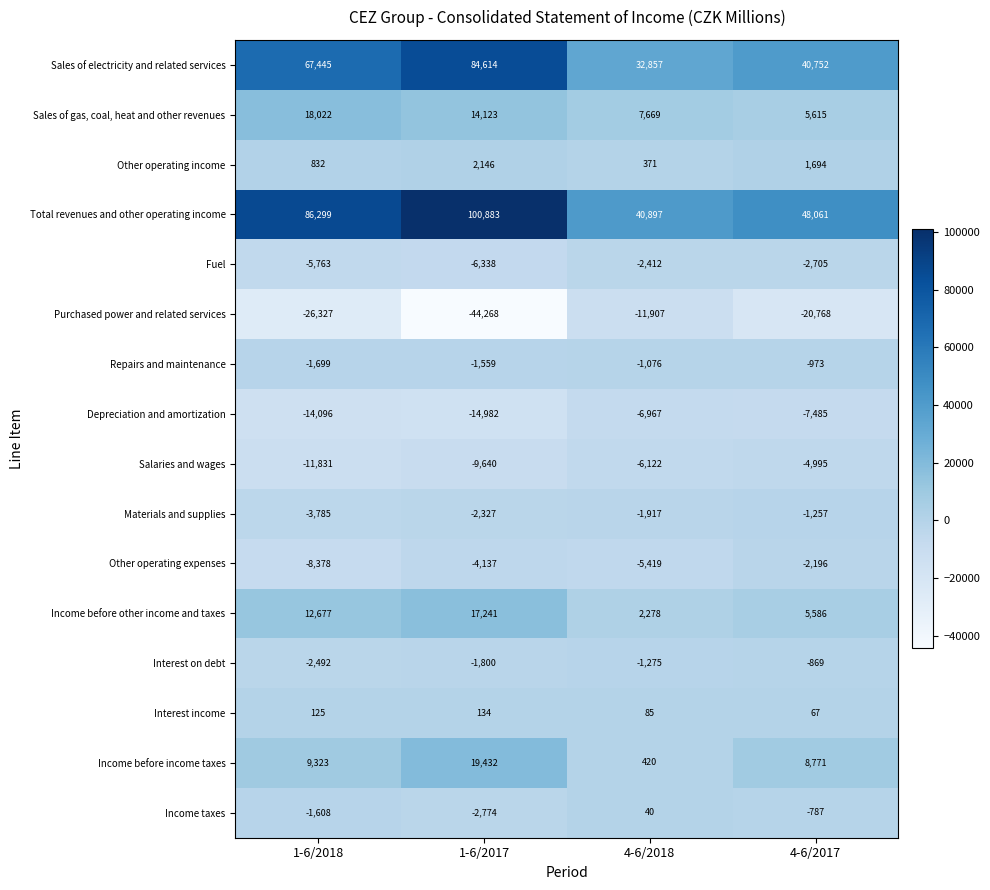

What is the sum of all Depreciation and amortization values?

-43530